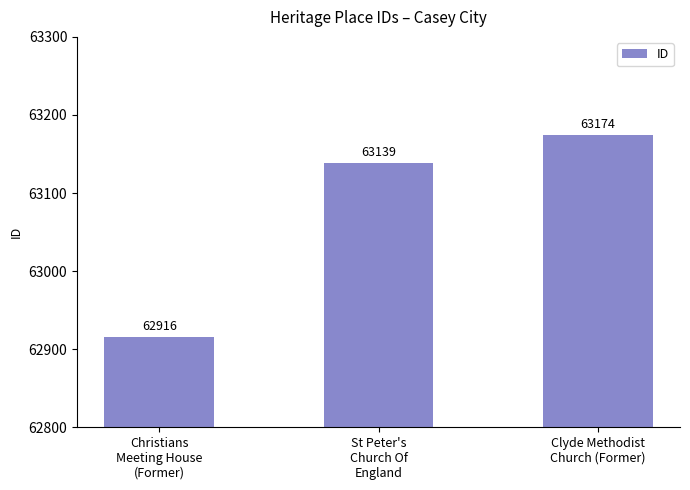

What is the average value?

63076